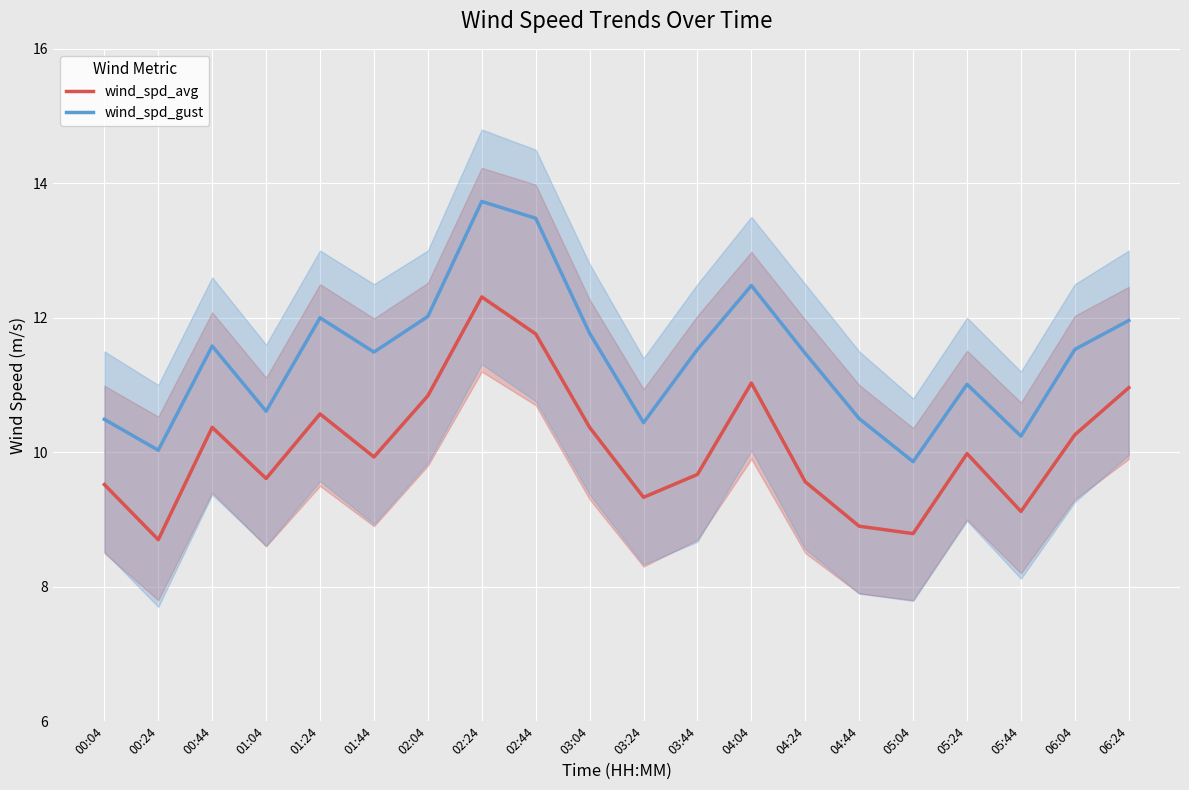

Which category has the highest value across all series?

02:24